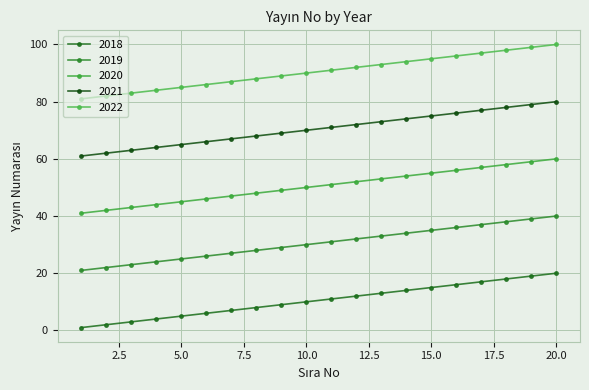

List the series in order of their overall mean, highest first.

2022, 2021, 2020, 2019, 2018